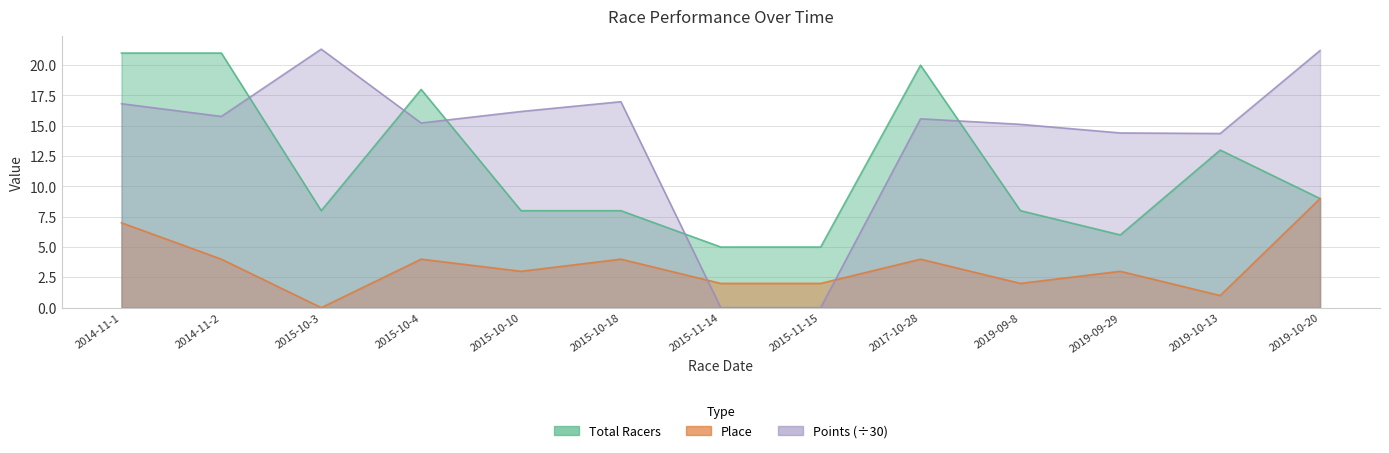

What value does the Total Racers series have at 2017-10-28?

20.0